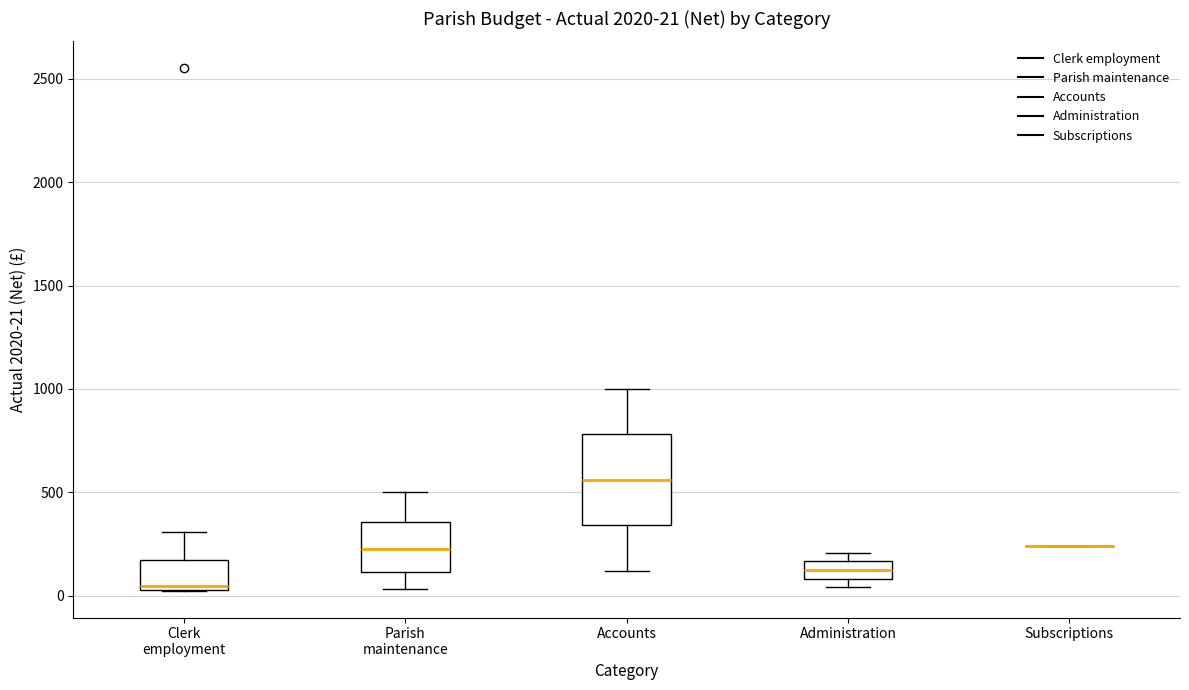

Comparing the boxes themselves (not the whiskers), which one is the tallest?

Accounts